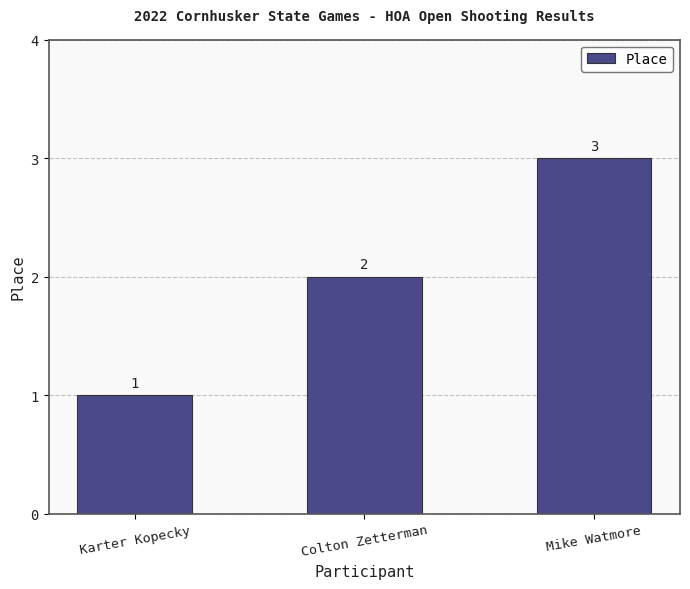

What is the ratio of the value at Colton Zetterman to the value at Karter Kopecky?

2.0